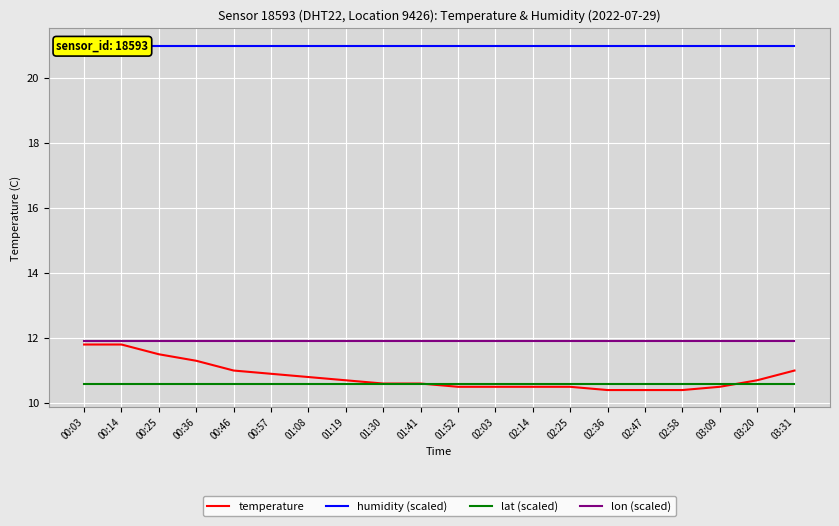

What is the smallest value displayed?

10.4